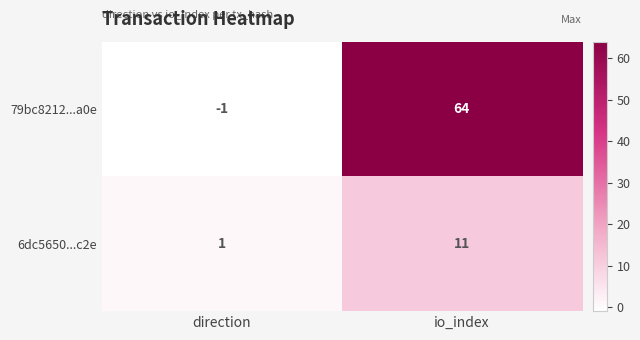

Reading left to right, transcribe all the data shown in this chart.

79bc8212...a0e: direction=-1	io_index=64
6dc5650...c2e: direction=1	io_index=11